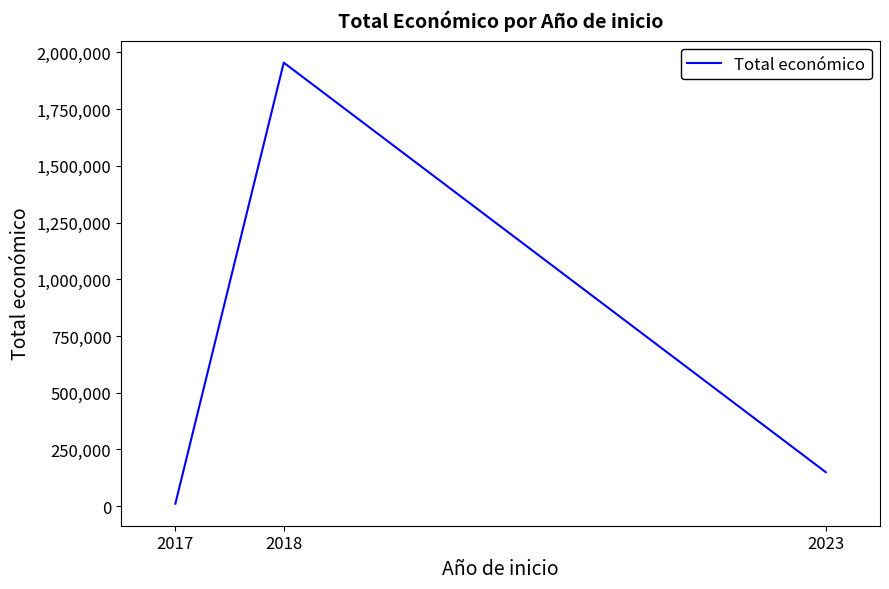

Which has a higher value, 2017 or 2018?

2018